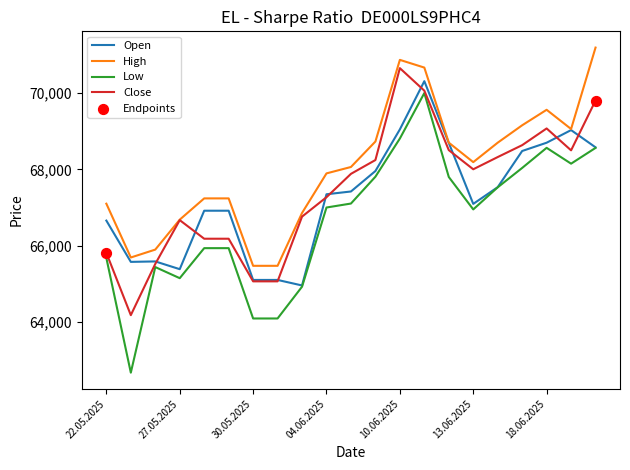

Which series has the largest total across all categories?

High